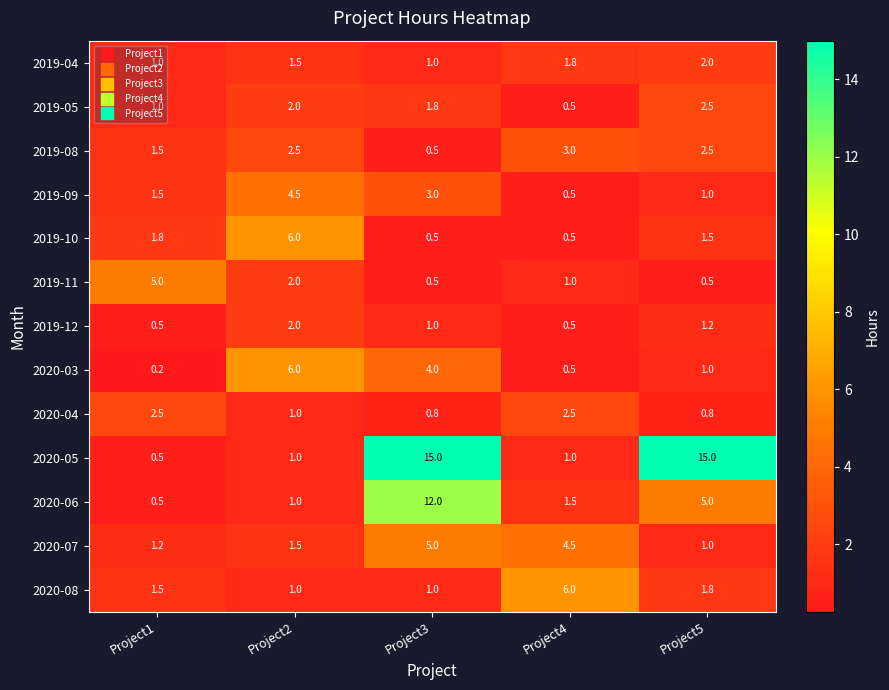

What is the difference between the second highest and second lowest values in the 2020-06 series?

4.0